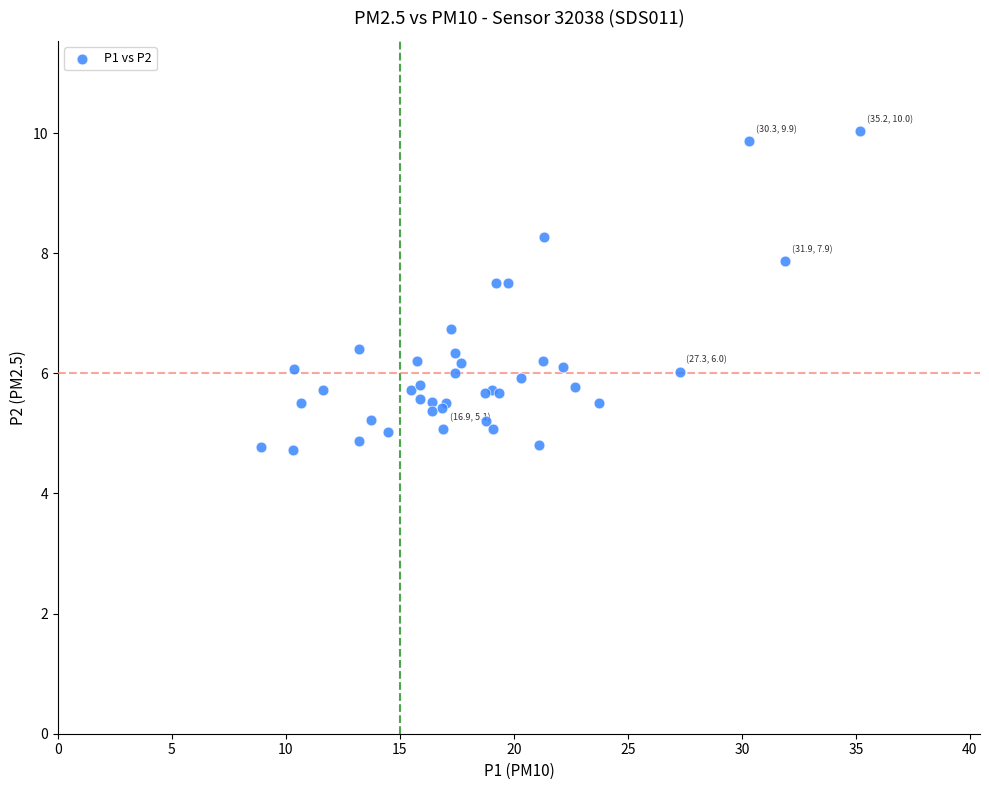

What Y value in the scatter plot is closest to 7?

6.7